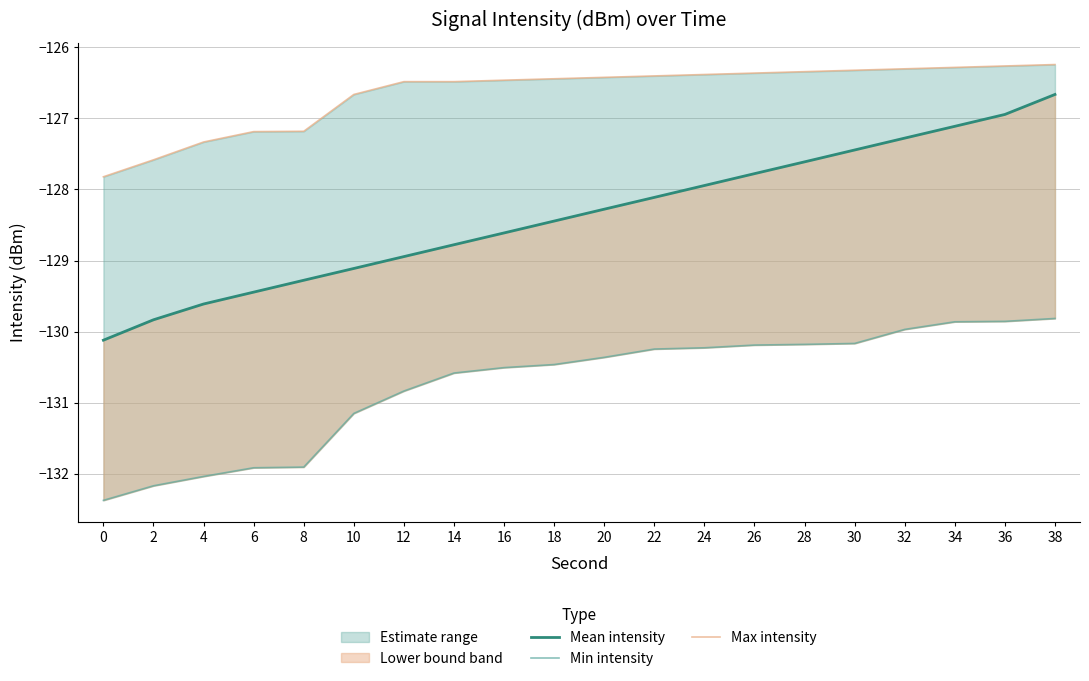

Which series has the largest total across all categories?

Max intensity